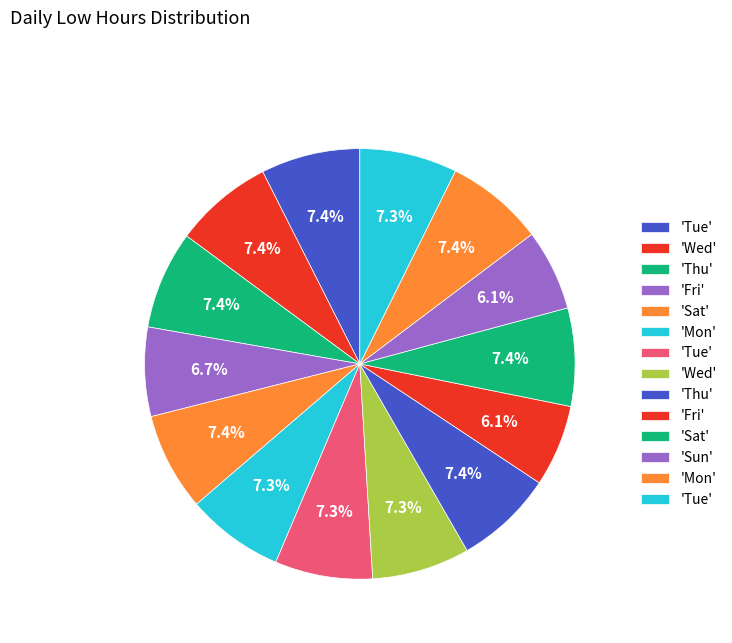

How many segments does this pie chart have?

14